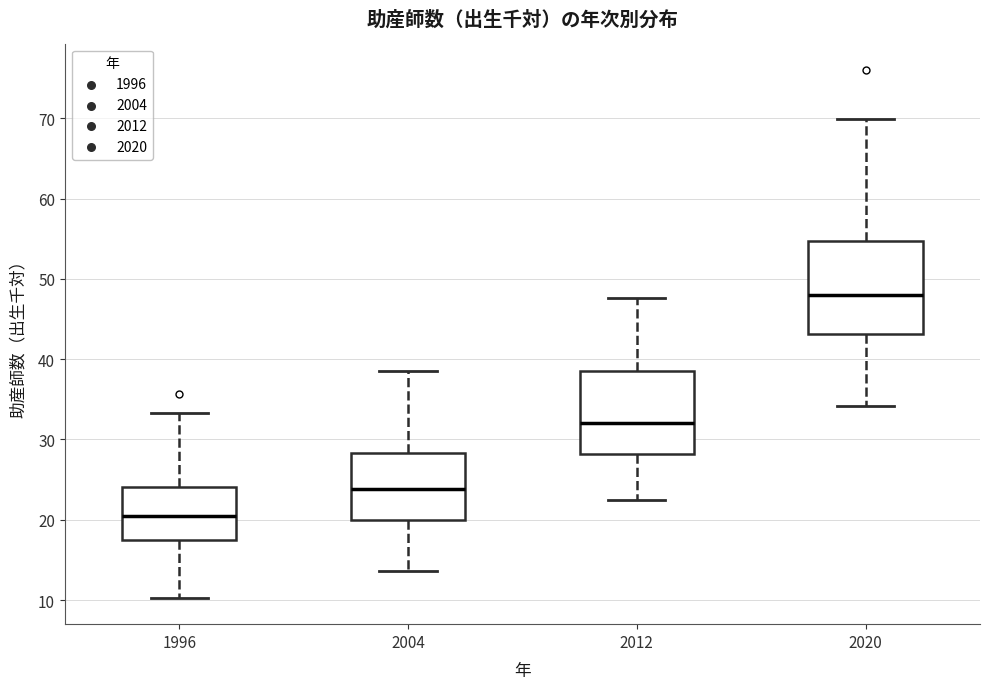

Reading left to right, transcribe this box plot: for each box, give where its median line is, the range the box spans, and where its two whiskers end, as read against the y-axis. The values are not printed on the chart, so give them approximately, as read against the axis.

1996: median 21, box 17 to 24, whiskers 10 to 33
2004: median 24, box 20 to 28, whiskers 14 to 39
2012: median 32, box 28 to 38, whiskers 22 to 48
2020: median 48, box 43 to 55, whiskers 34 to 70